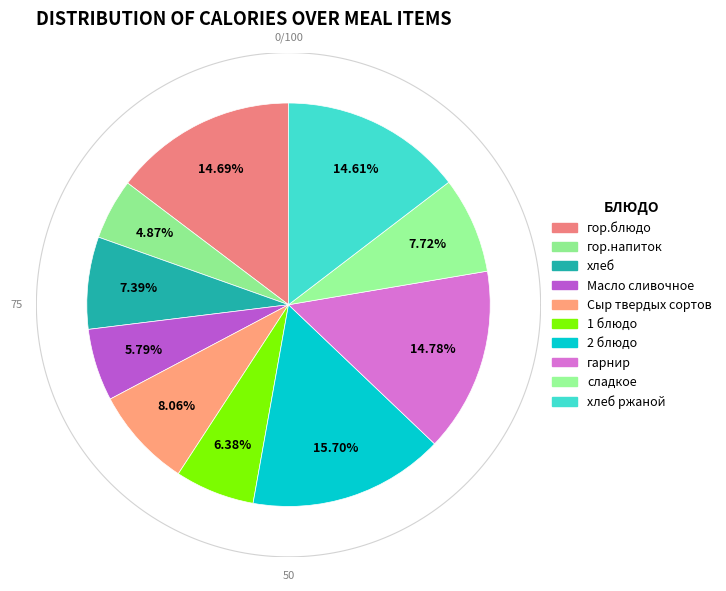

What is the change in value from 1 блюдо to 2 блюдо?

+111